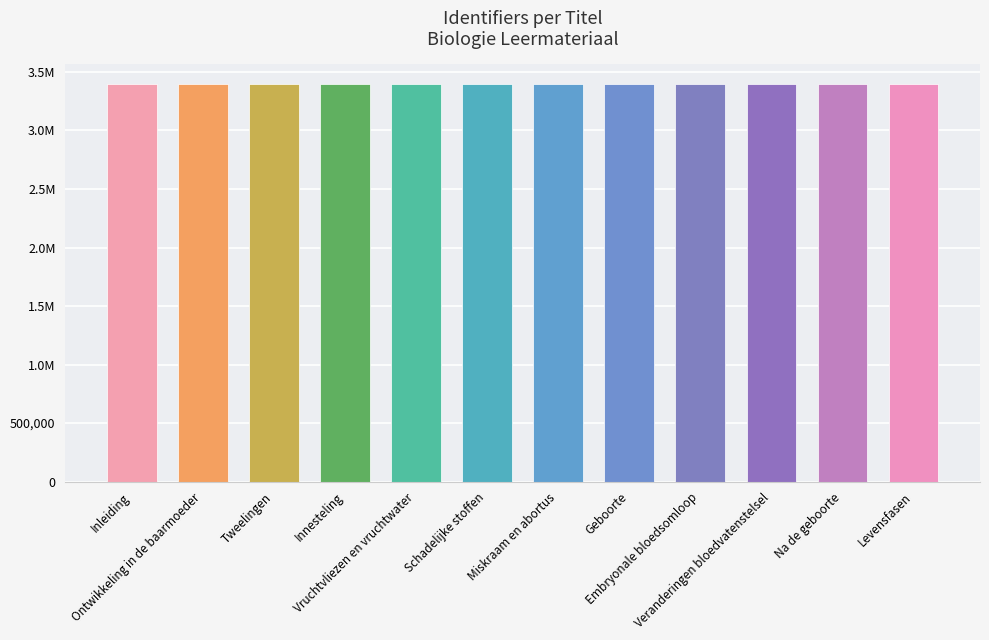

What position from the right is Vruchtvliezen en vruchtwater?

8